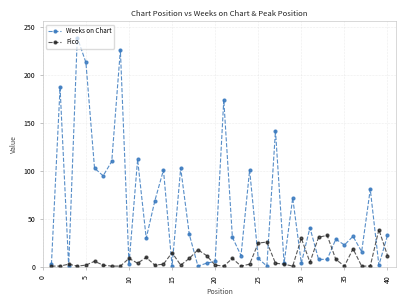

Does the chart have visible grid lines?

Yes